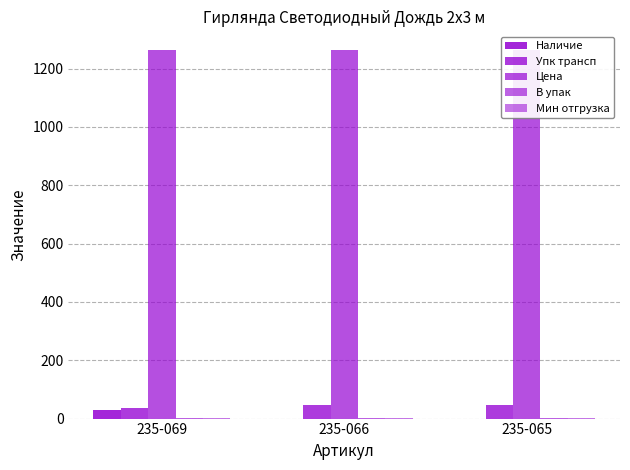

How many bars are there in total?

15